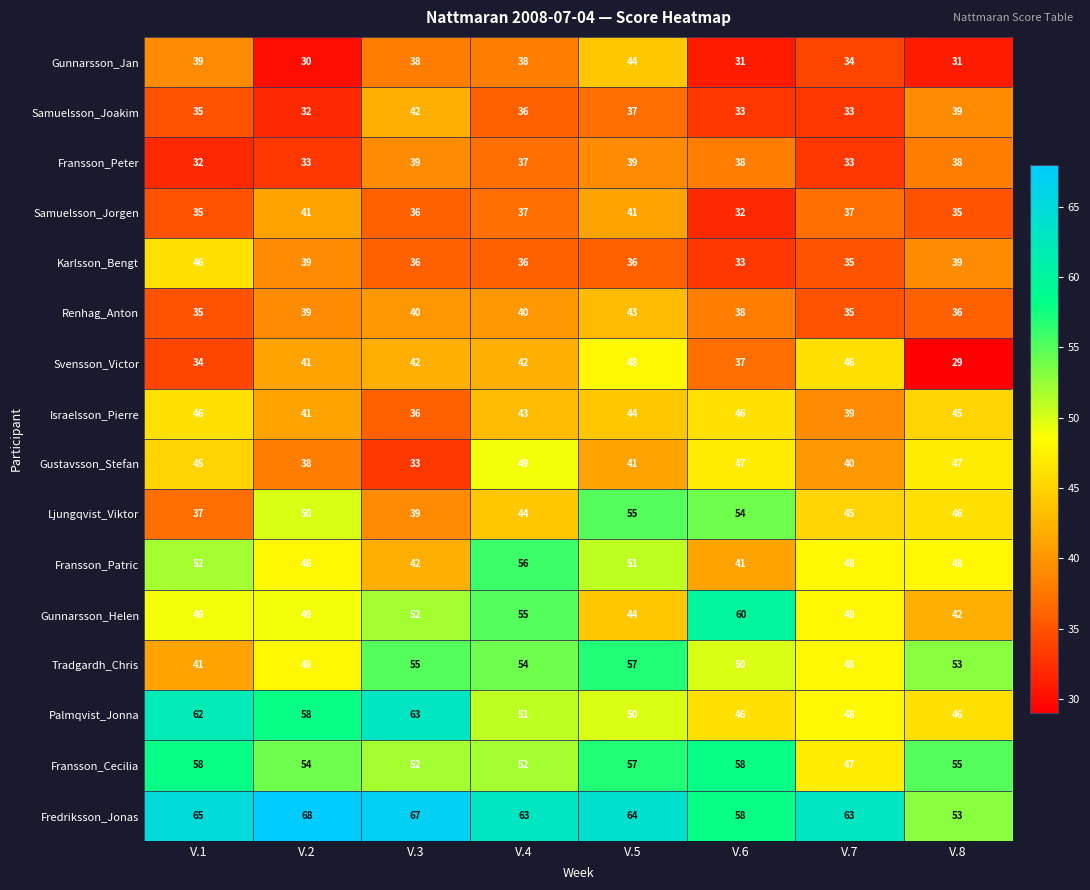

Which category has the highest value across all series?

V.2